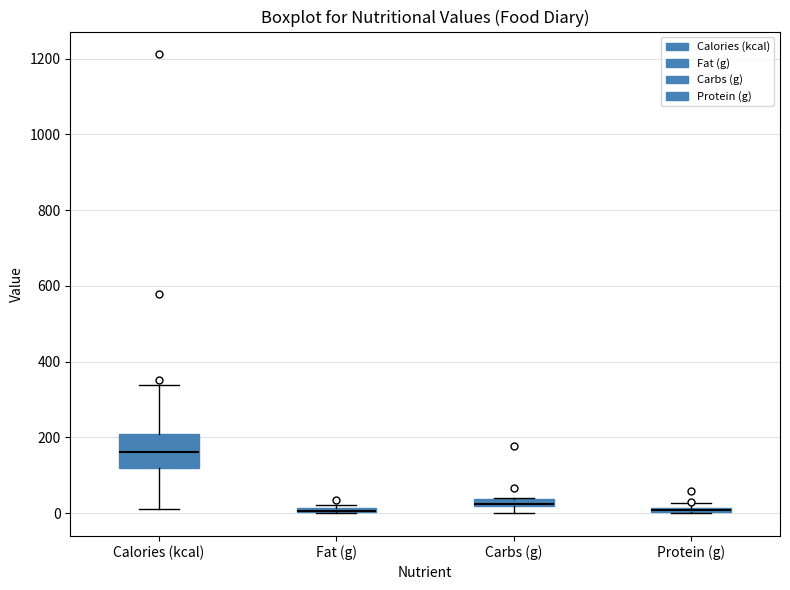

Where does the upper whisker of the box for Calories (kcal) end on the y-axis? The values are not printed on the chart, so give them approximately, as read against the axis.

340